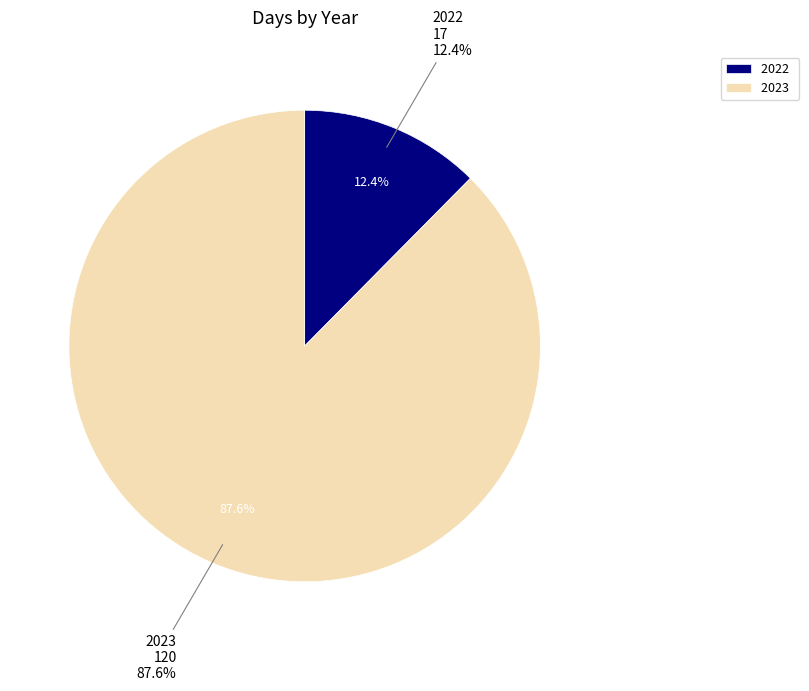

Count the number of slices in the pie.

2